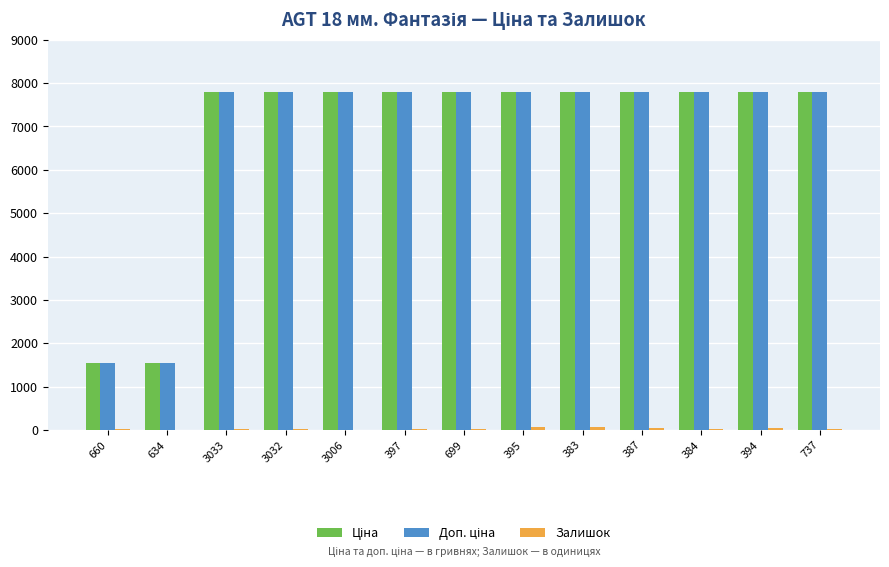

Rank the series by their maximum value, from highest to lowest.

Ціна, Доп. ціна, Залишок